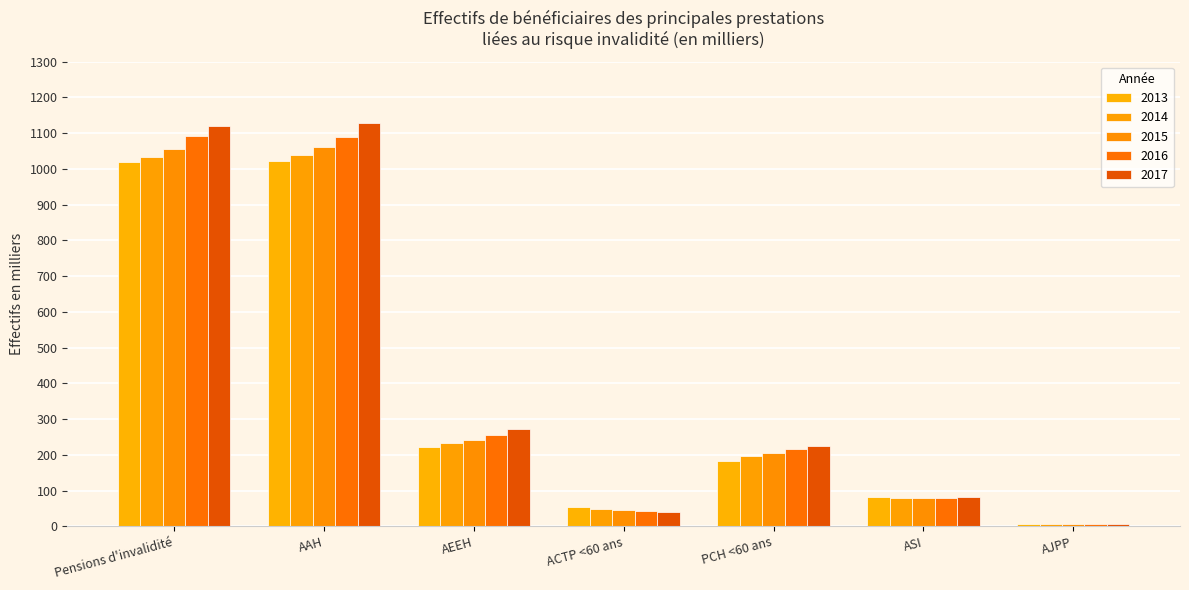

Rank the series by their maximum value, from highest to lowest.

2017, 2016, 2015, 2014, 2013